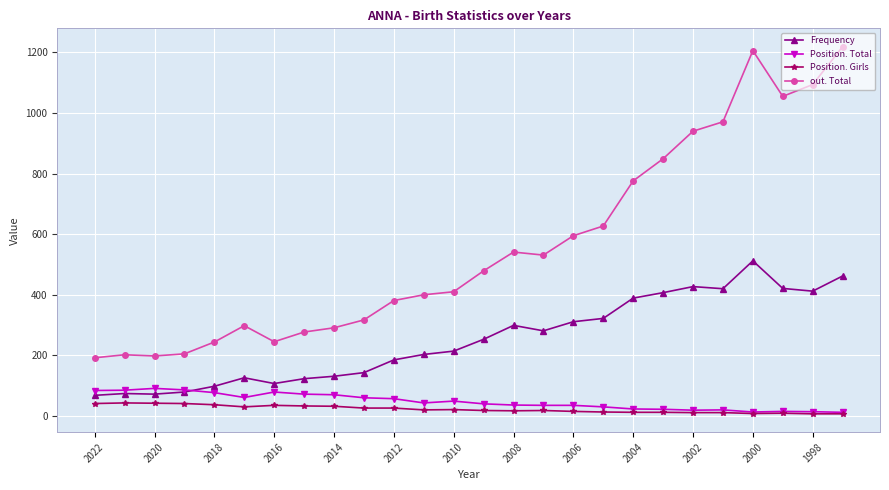

What is the average value of the Frequency series?

252